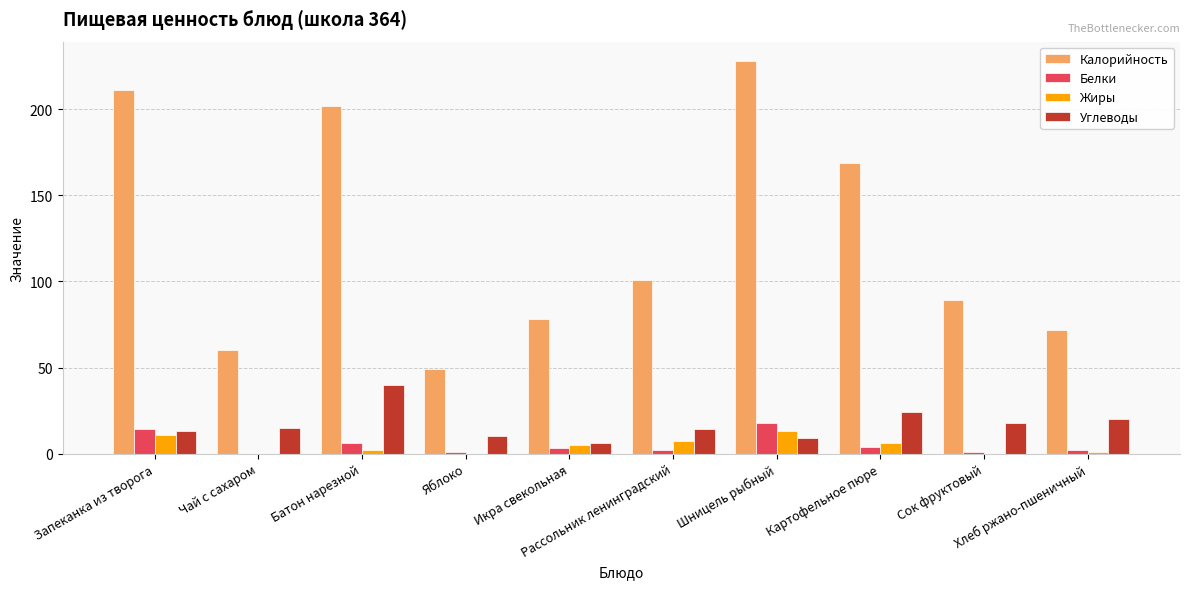

Between Запеканка из творога and Хлеб ржано-пшеничный, which series saw the biggest shift?

Калорийность